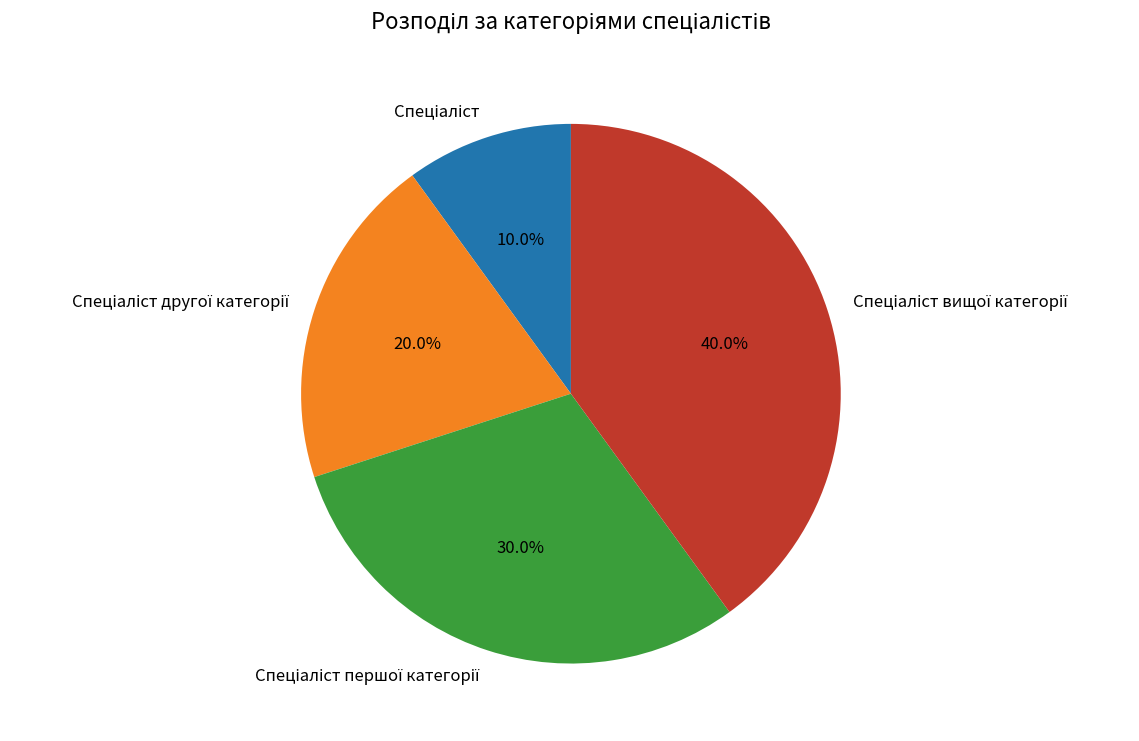

Is there any slice that represents more than half of the pie?

No